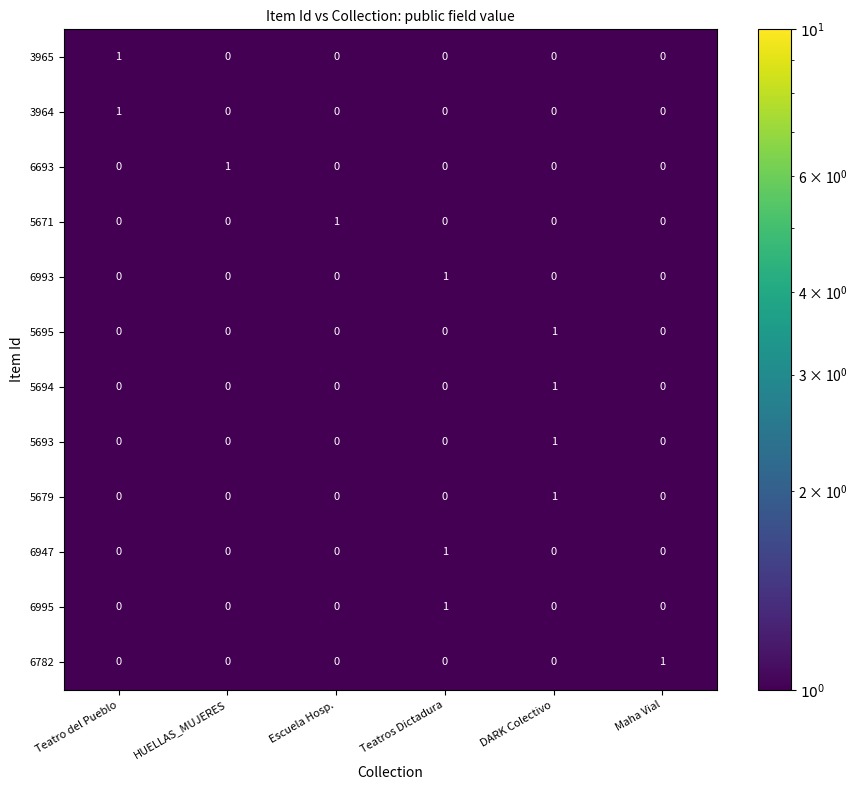

How many 3964 values are between 0 and 1?

6